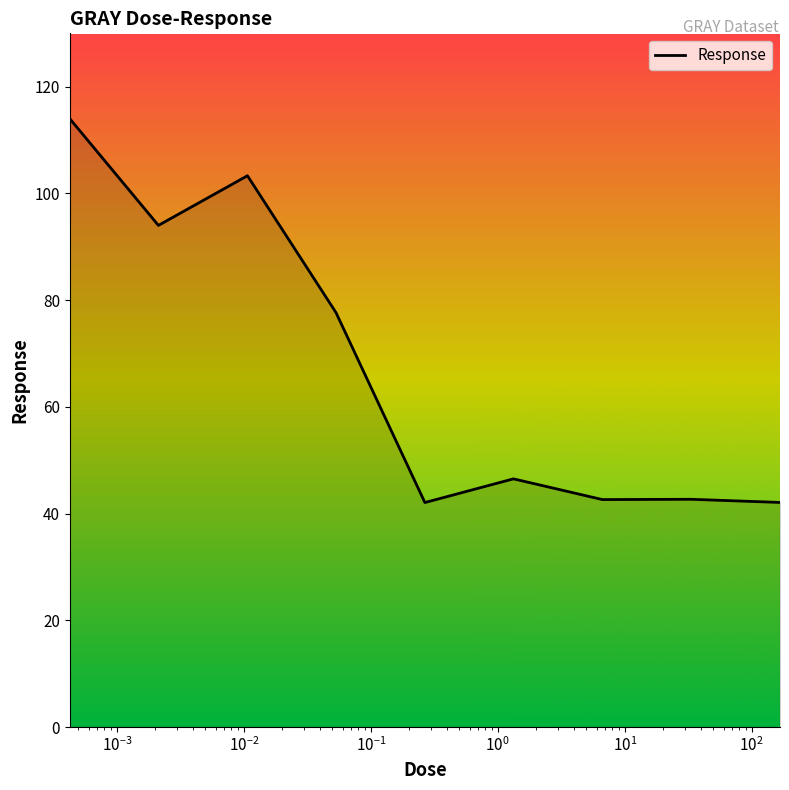

What is the greatest value displayed?

114.0